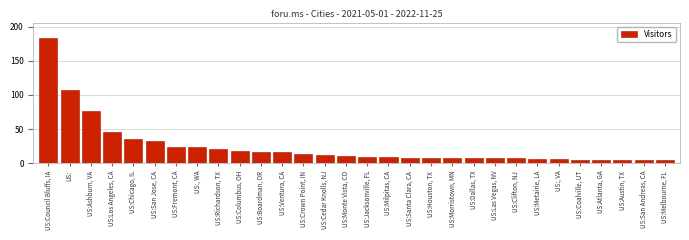

Reading left to right, transcribe all the data shown in this chart.

US:Council Bluffs, IA=184	US:=107	US:Ashburn, VA=76	US:Los Angeles, CA=45	US:Chicago, IL=36	US:San Jose, CA=32	US:Fremont, CA=24	US:, WA=23	US:Richardson, TX=21	US:Columbus, OH=18	US:Boardman, OR=17	US:Ventura, CA=16	US:Crown Point, IN=13	US:Cedar Knolls, NJ=12	US:Monte Vista, CO=10	US:Jacksonville, FL=9	US:Milpitas, CA=9	US:Santa Clara, CA=8	US:Houston, TX=8	US:Morristown, MN=7	US:Dallas, TX=7	US:Las Vegas, NV=7	US:Clifton, NJ=7	US:Metairie, LA=6	US:, VA=6	US:Coalville, UT=5	US:Atlanta, GA=4	US:Austin, TX=4	US:San Andreas, CA=4	US:Melbourne, FL=4